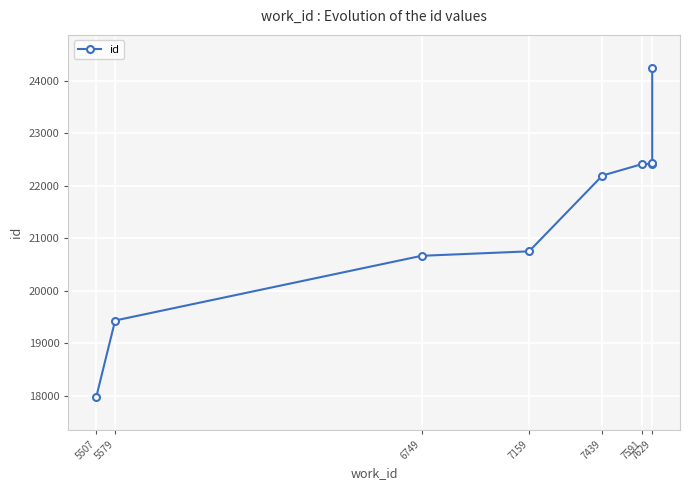

What is the value of the 7th point from the left?

22414